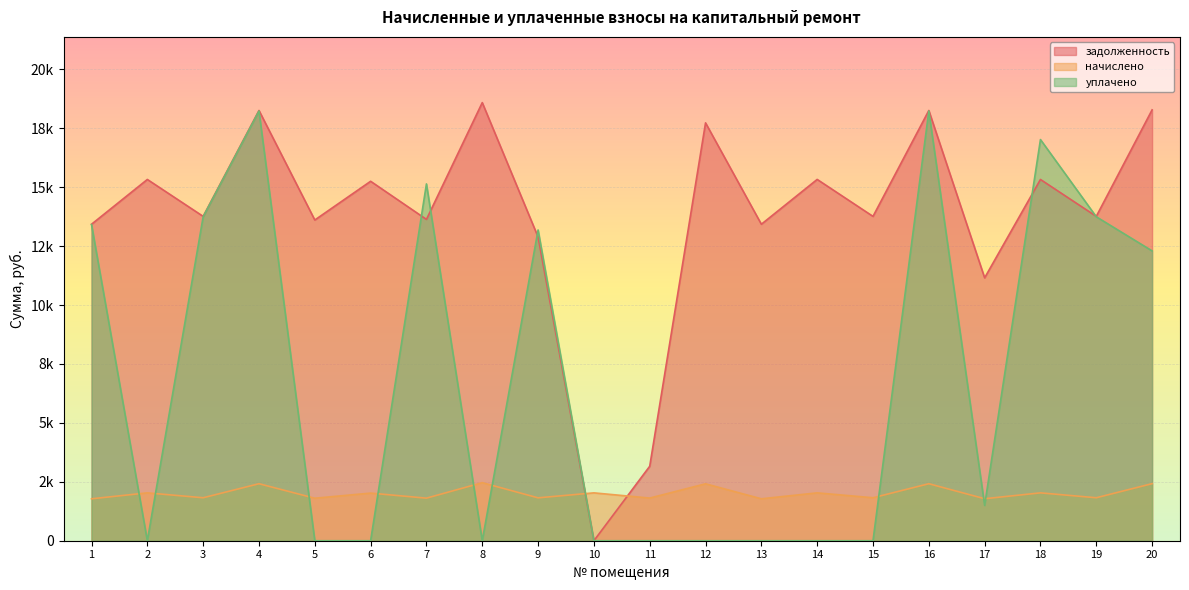

How many positive values does the уплачено series have?

10